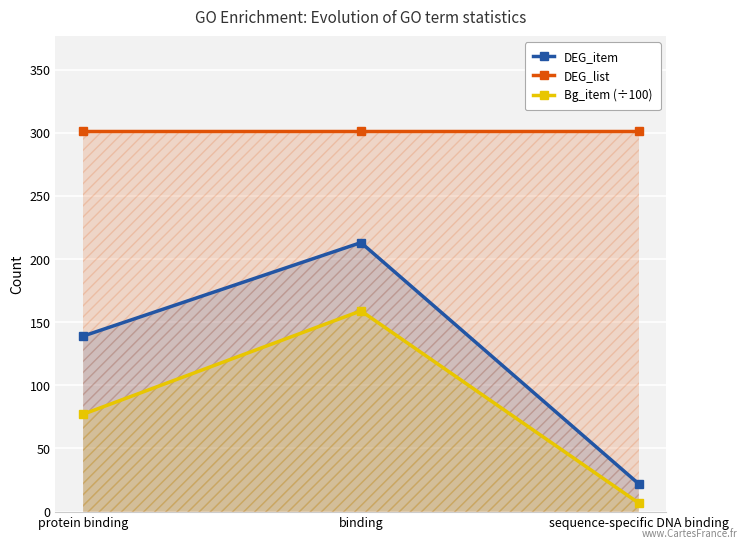

List the series in order of their peak value, lowest first.

Bg_item (÷100), DEG_item, DEG_list